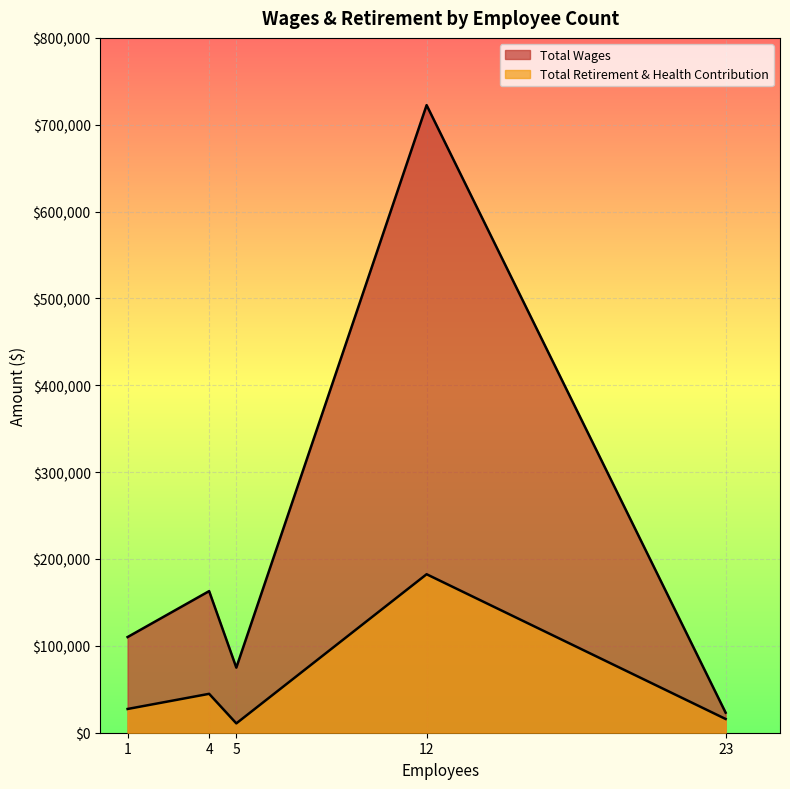

How many lines are shown in the chart?

2